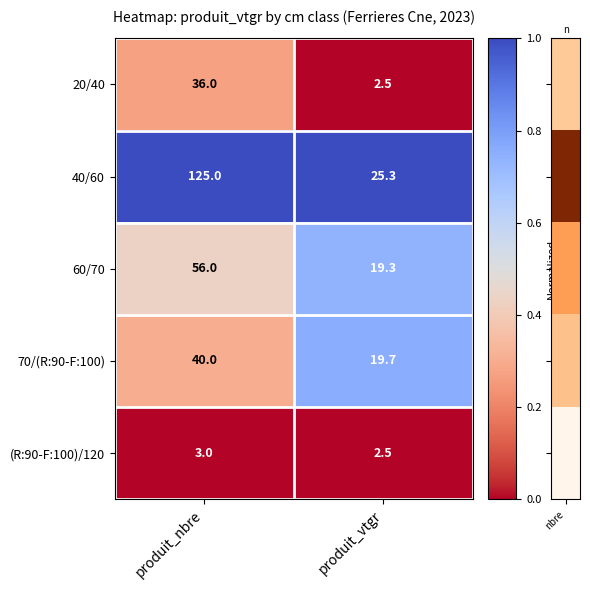

What is the minimum value for 60/70?

19.3